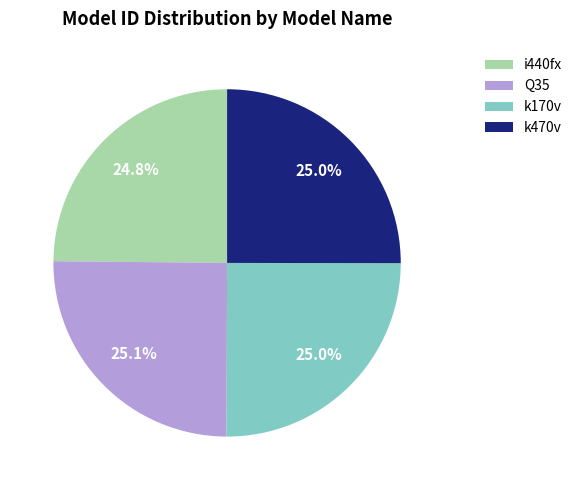

Approximately how many times larger is the value at k170v compared to i440fx?

1.0